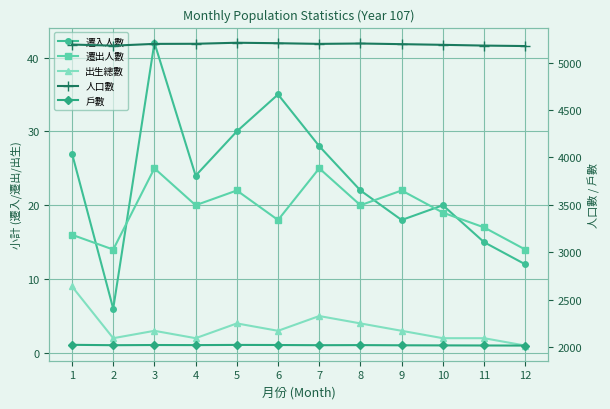

At which label is 出生總數 closest to 5?

7